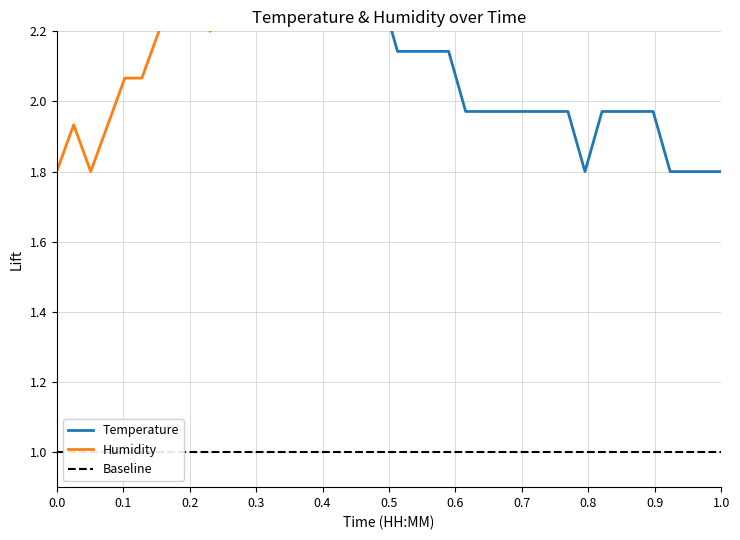

What is the value of the humidity point at the 7th from the left?

2.2